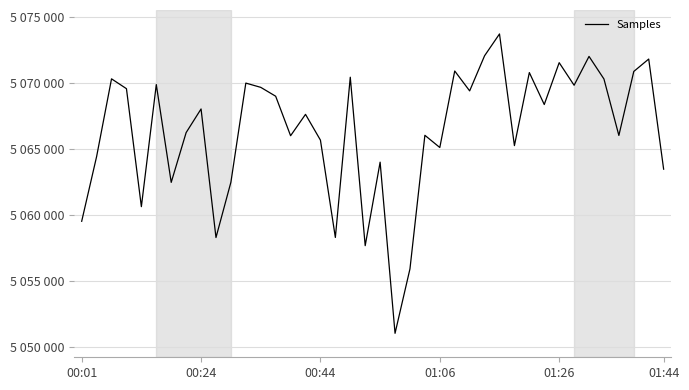

What is the sum of all values?

202655062